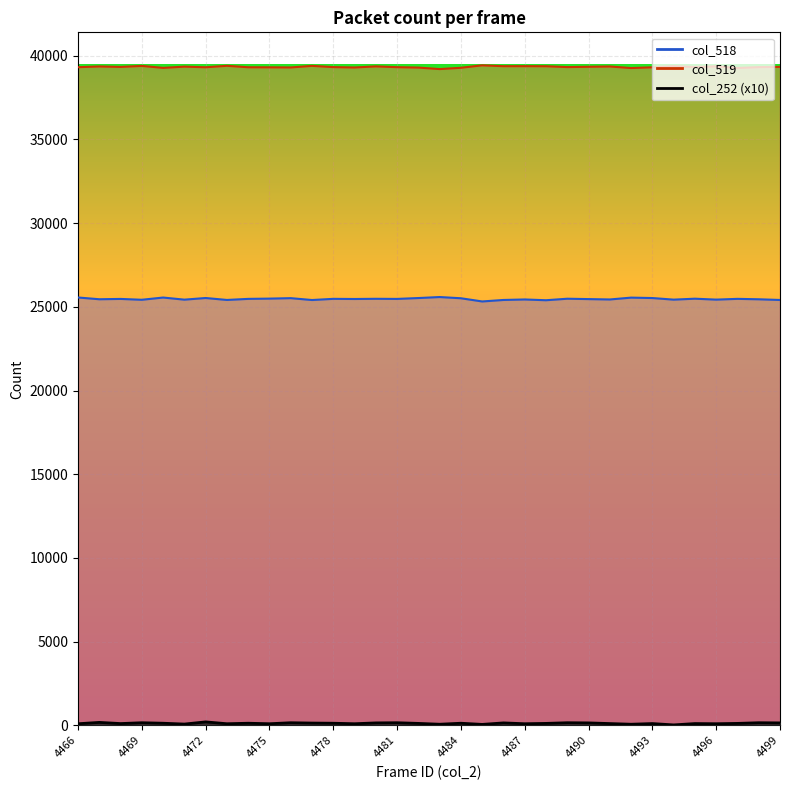

Between 4497 and 4498, which is larger?

4498